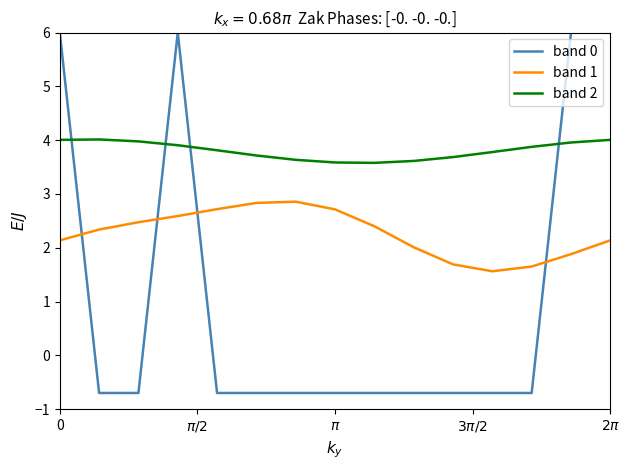

List the series in order of their peak value, lowest first.

band 1, band 2, band 0